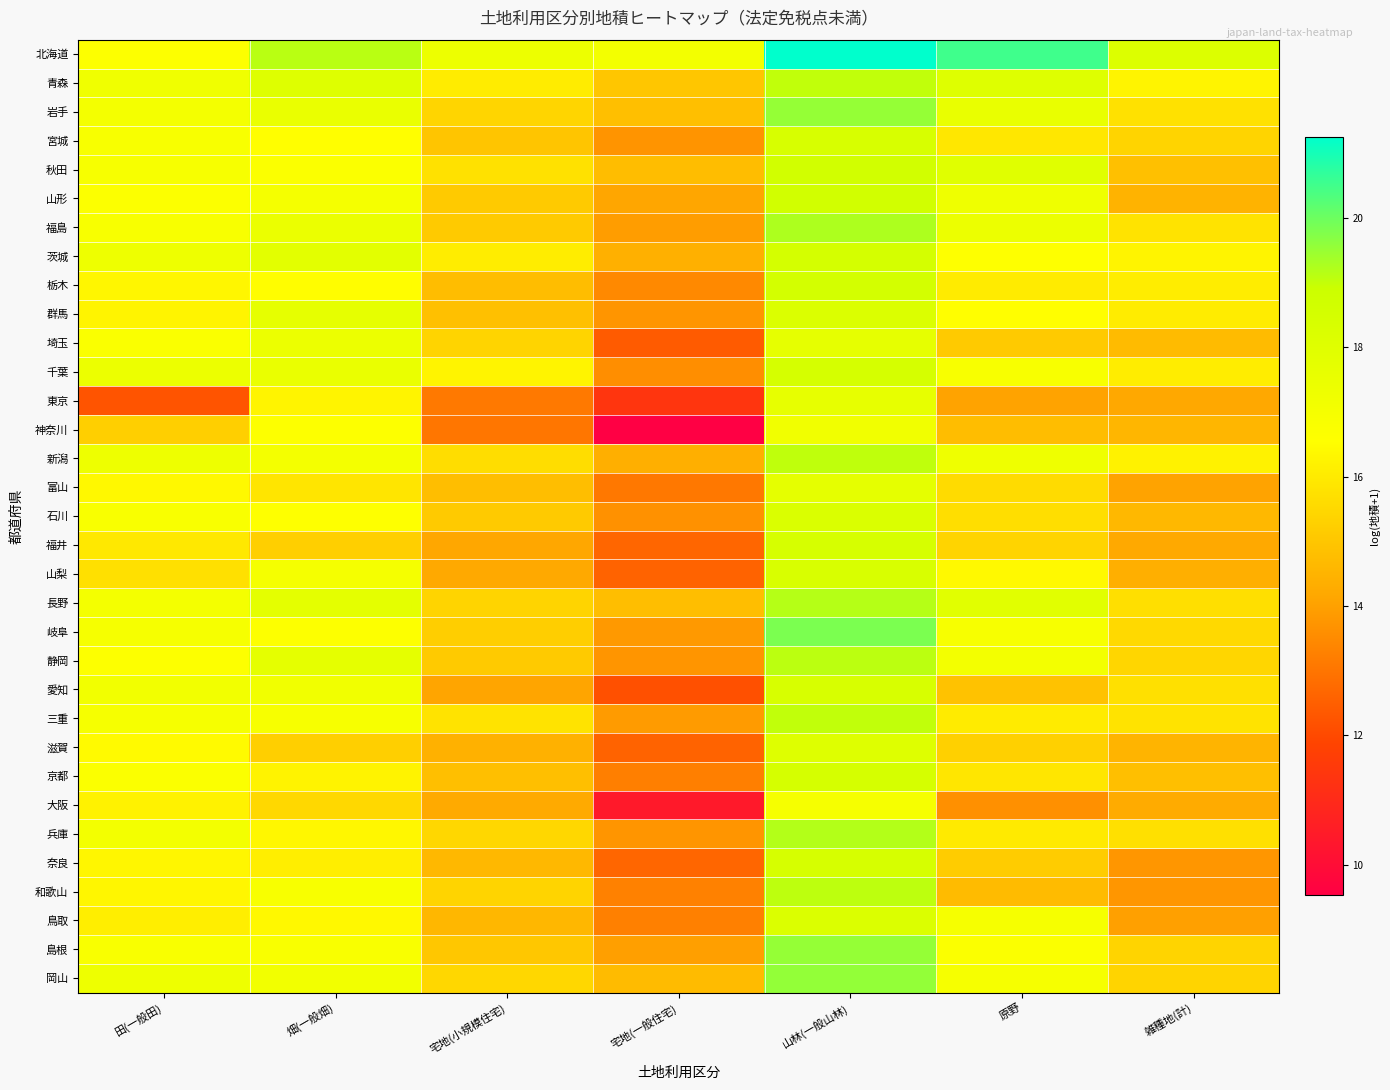

What is the total value across all series at 田(一般田)?

545.9